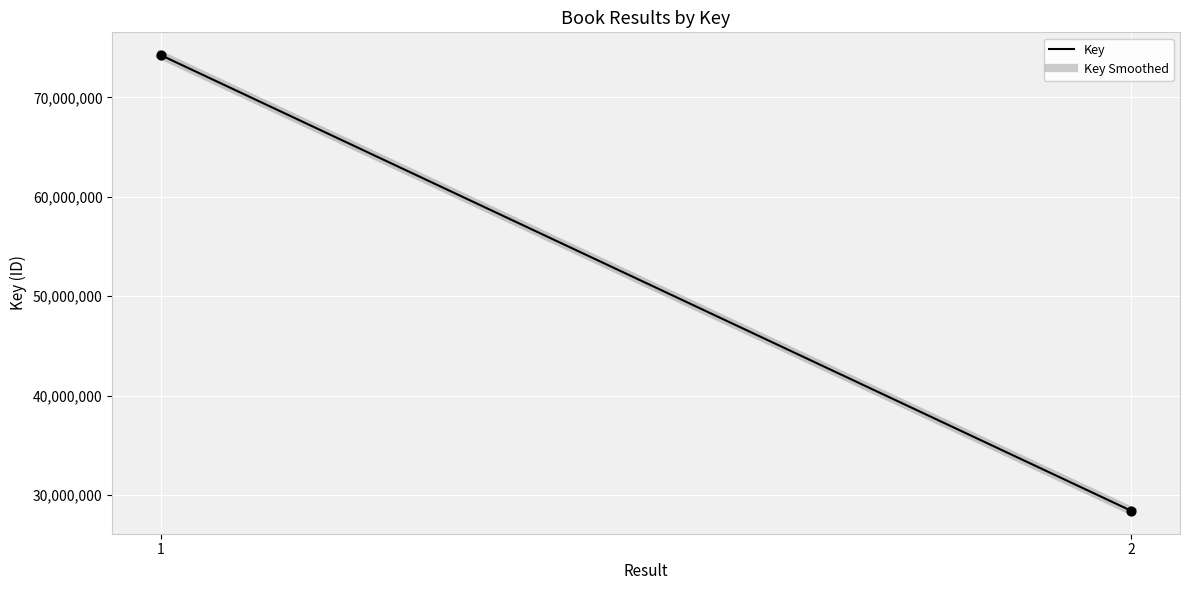

What is the average Y value?

51326320